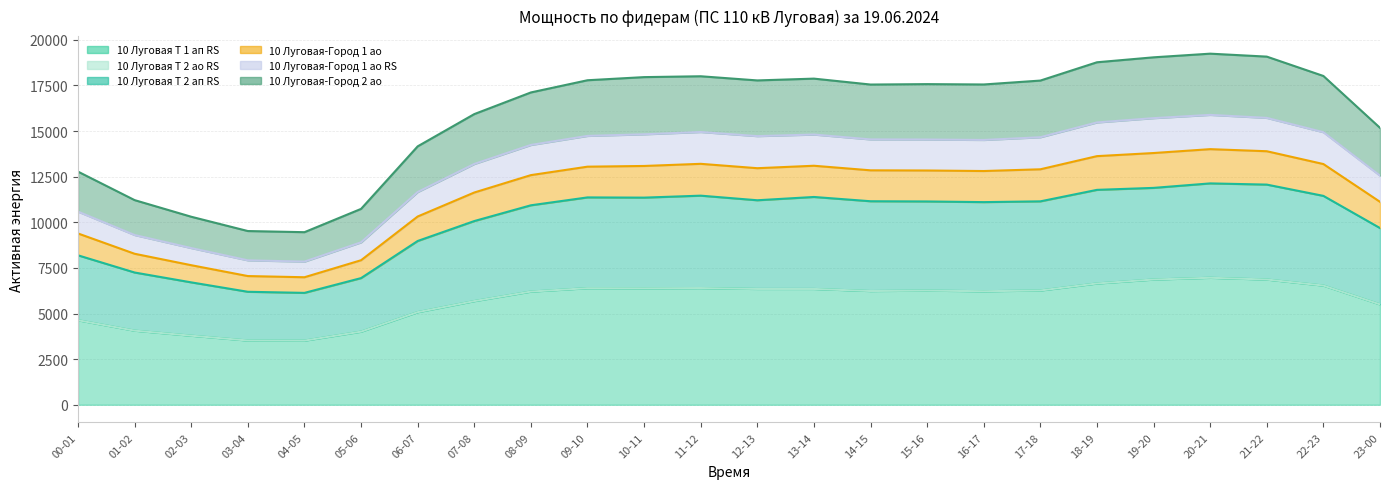

What is the smallest value displayed?

3516.0